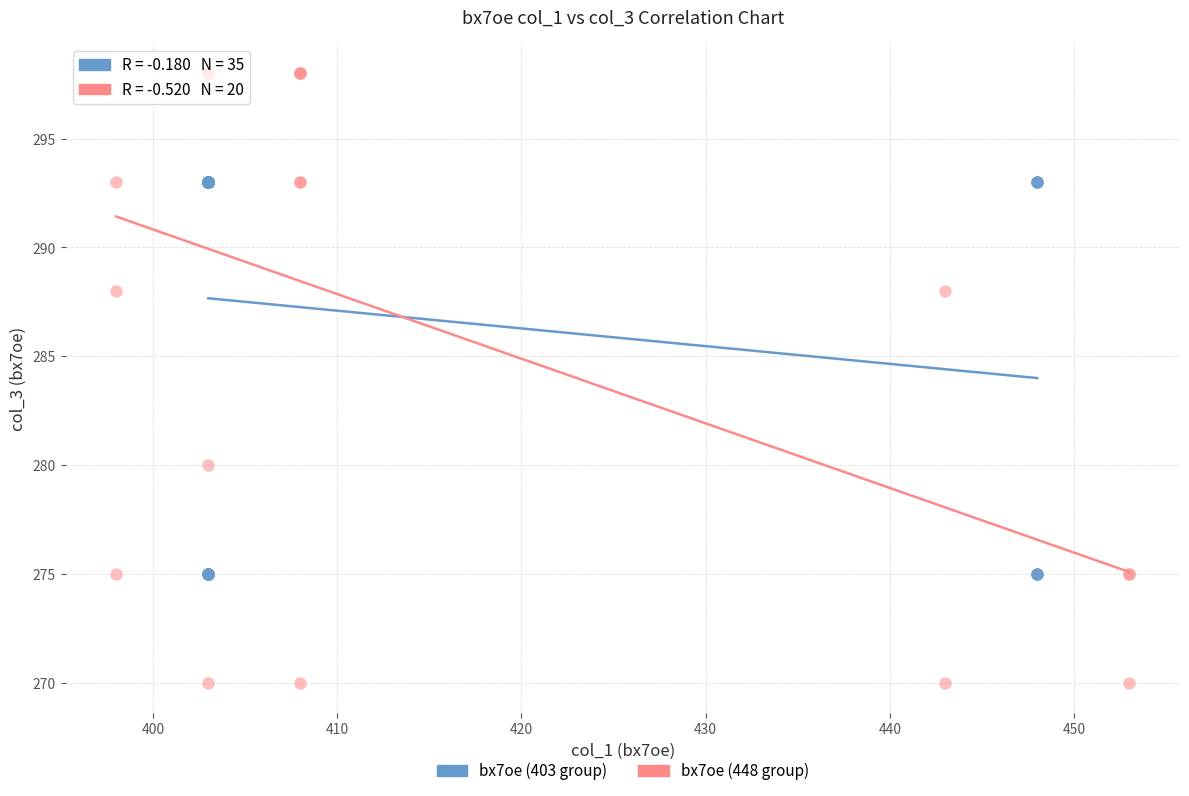

Which series reaches the maximum Y coordinate?

bx7oe (448 group)